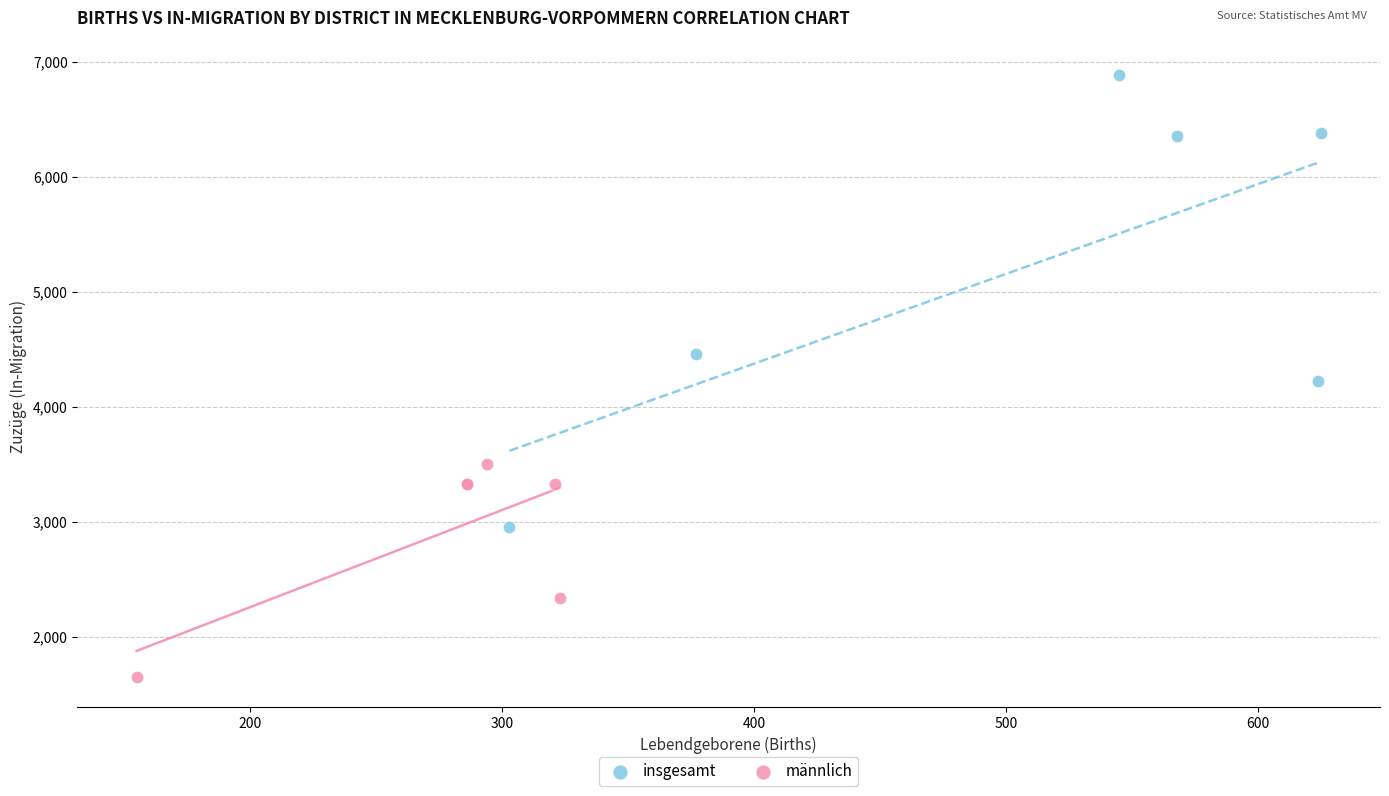

Which series has the largest Y range (max minus min)?

insgesamt